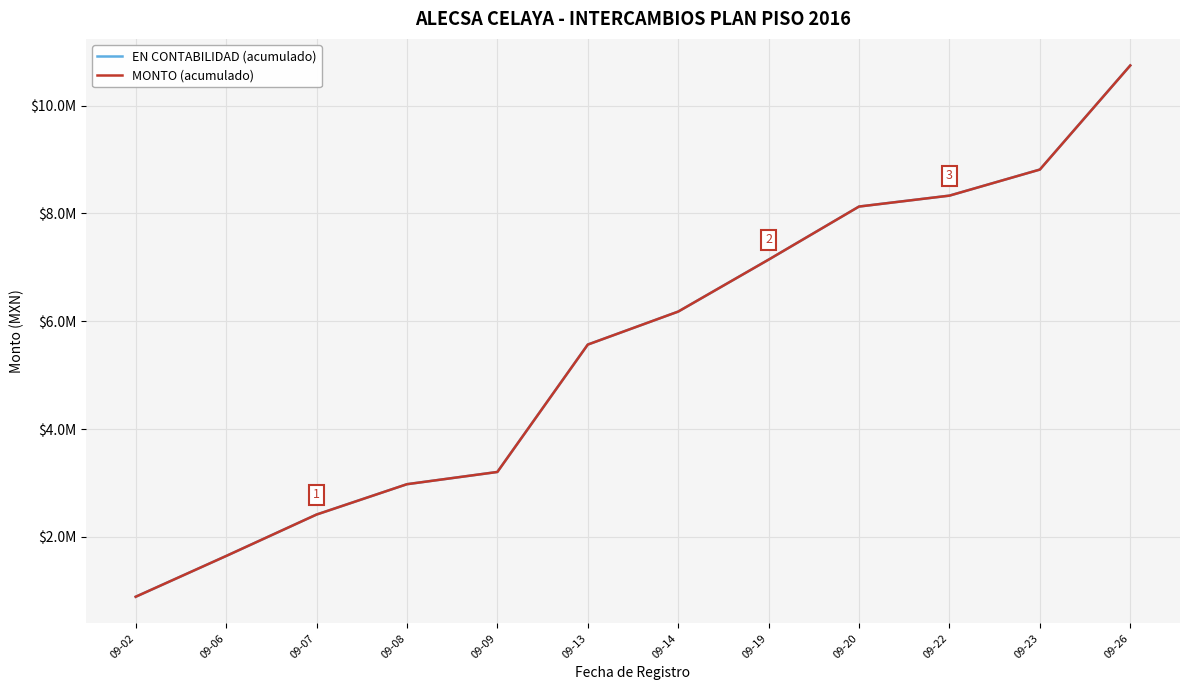

What value does the EN CONTABILIDAD (acumulado) series have at 09-07?

2415514.0